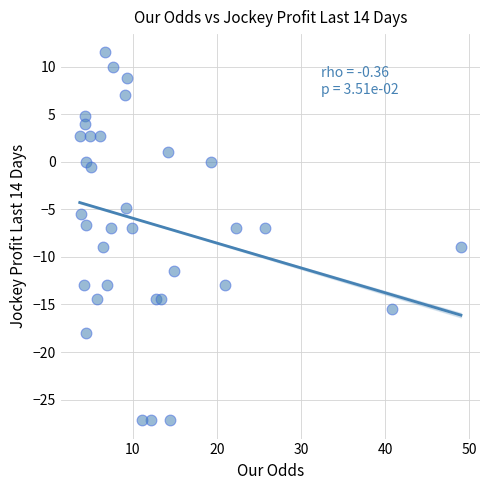

What is the range of Y values (max minus min)?

38.7